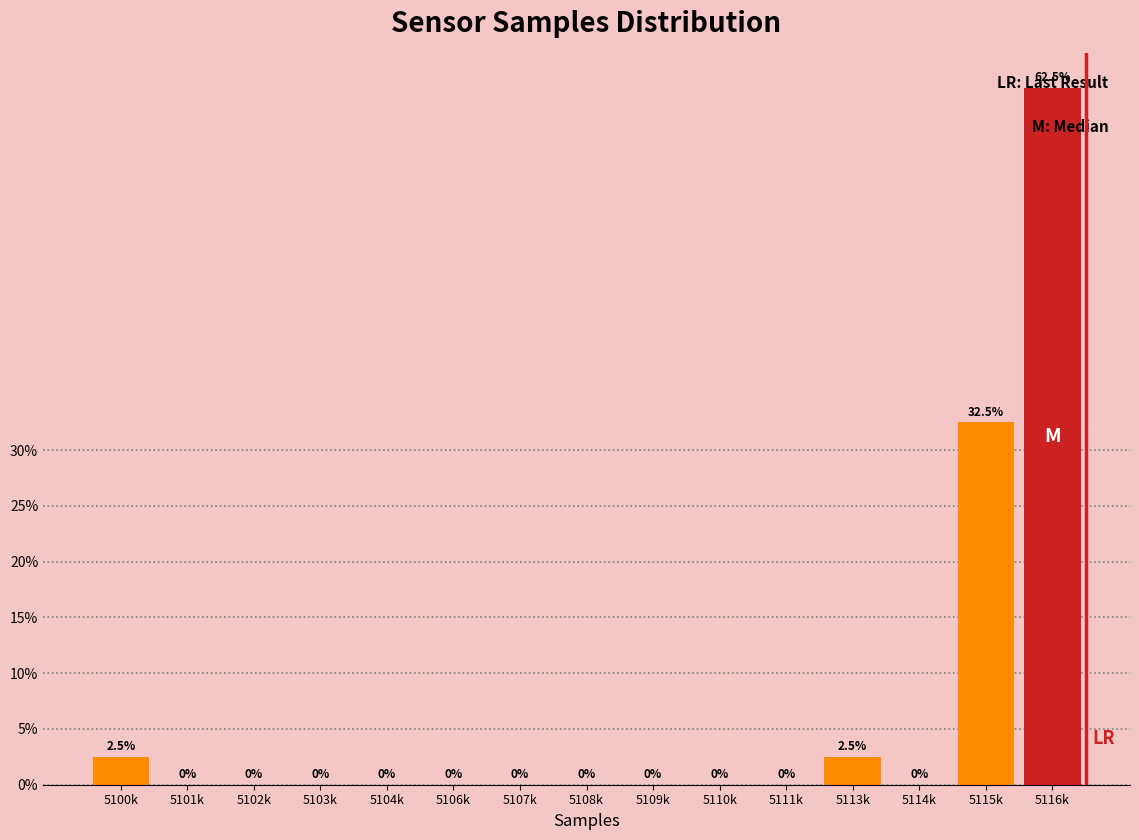

The chart shows a value of 32.5 at 5115k. True or false?

True